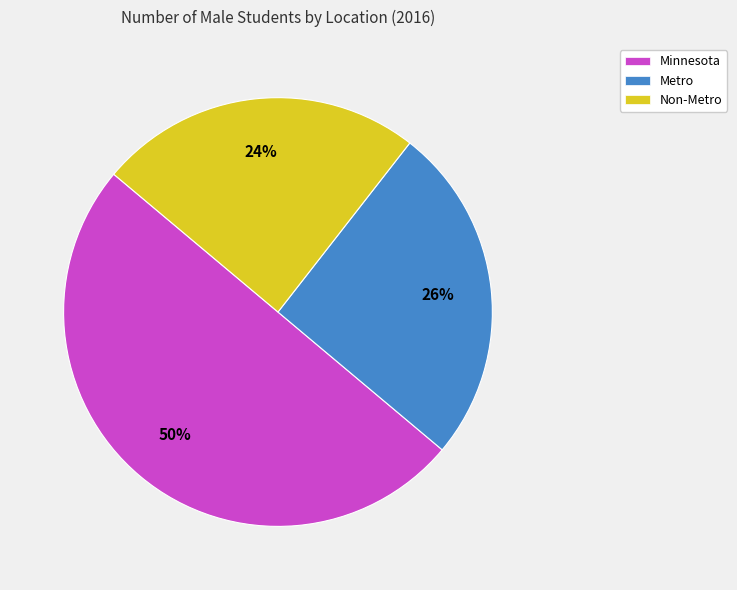

Is Non-Metro the majority of the pie?

No